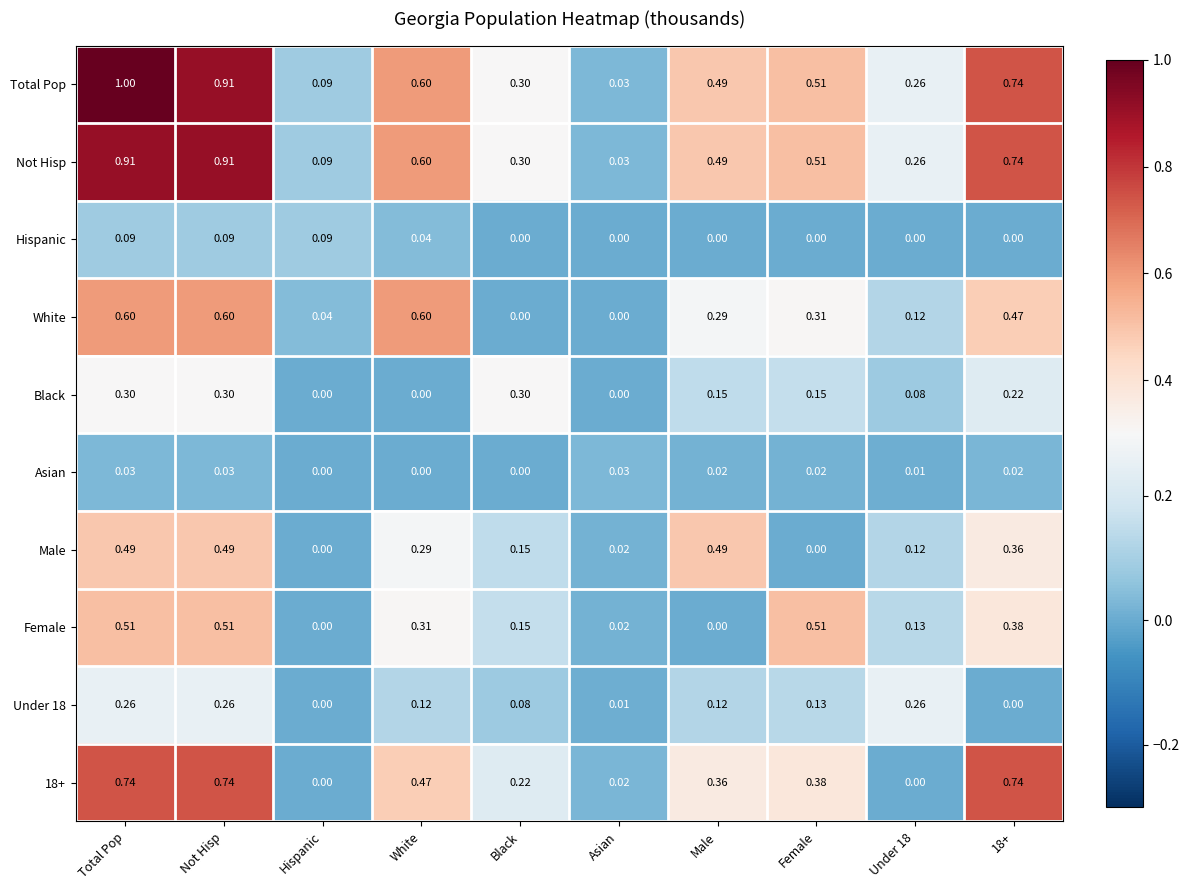

Between Asian and Male, which series saw the biggest shift?

Male